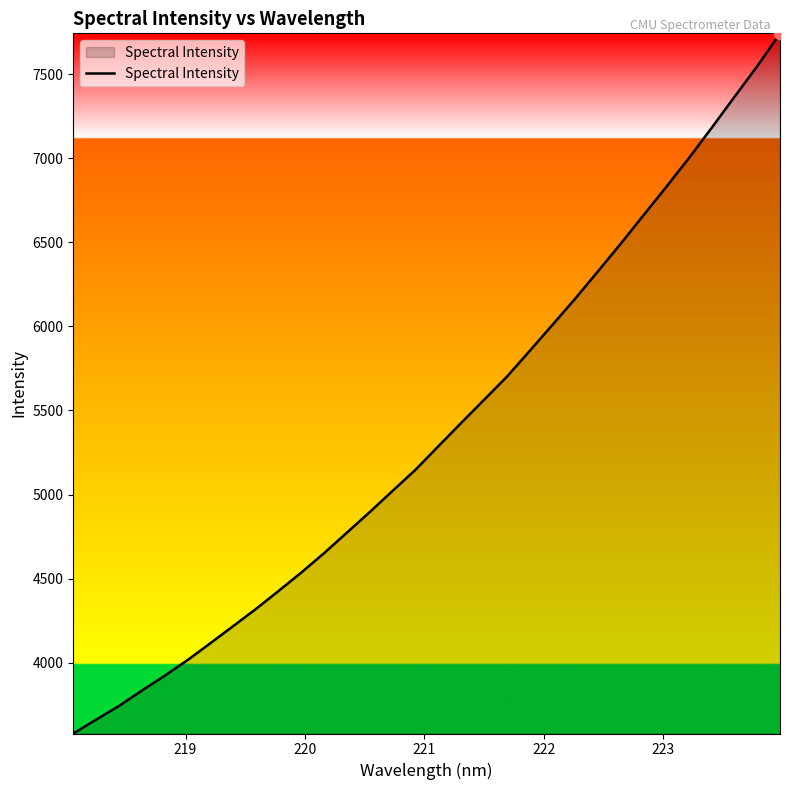

What is the minimum value shown in the chart?

3578.7